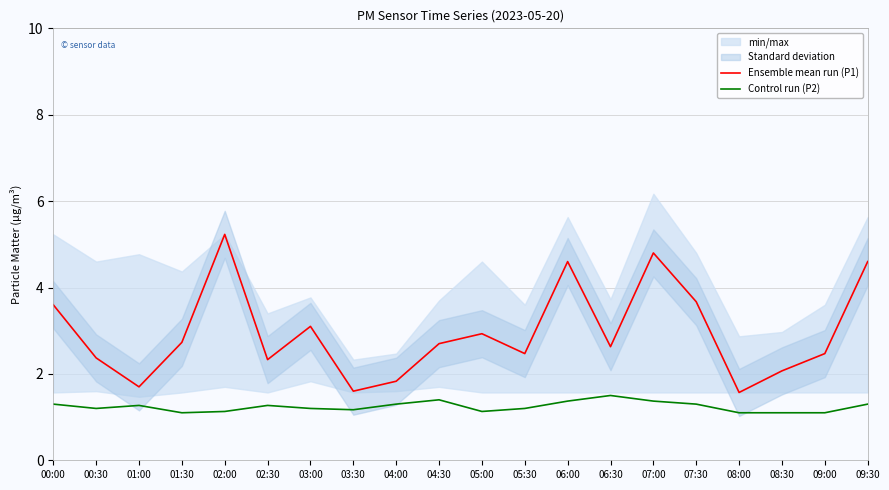

The Ensemble mean run (P1) series shows 0.9 at 01:30. True or false?

False